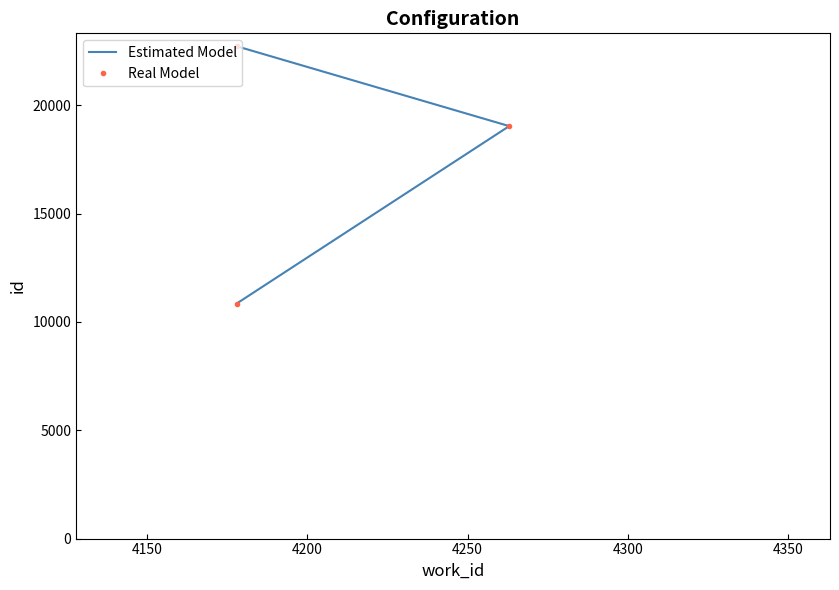

What is the average value of the Real Model series?

17538